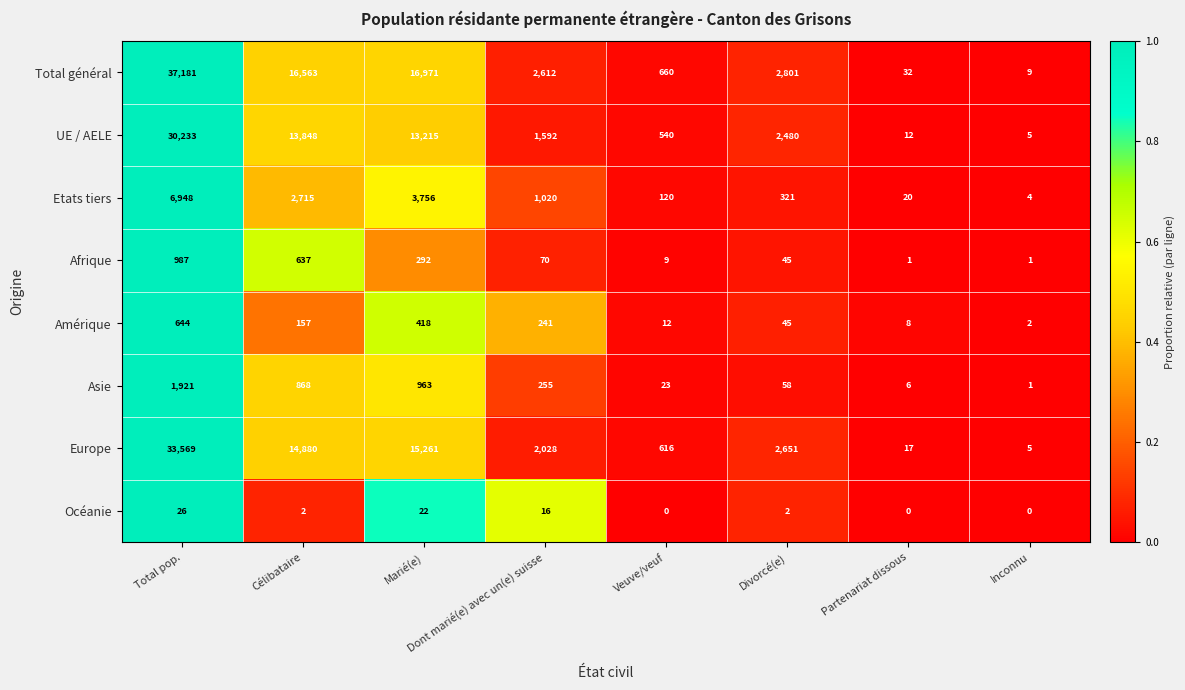

Which series has the largest total across all categories?

Total général